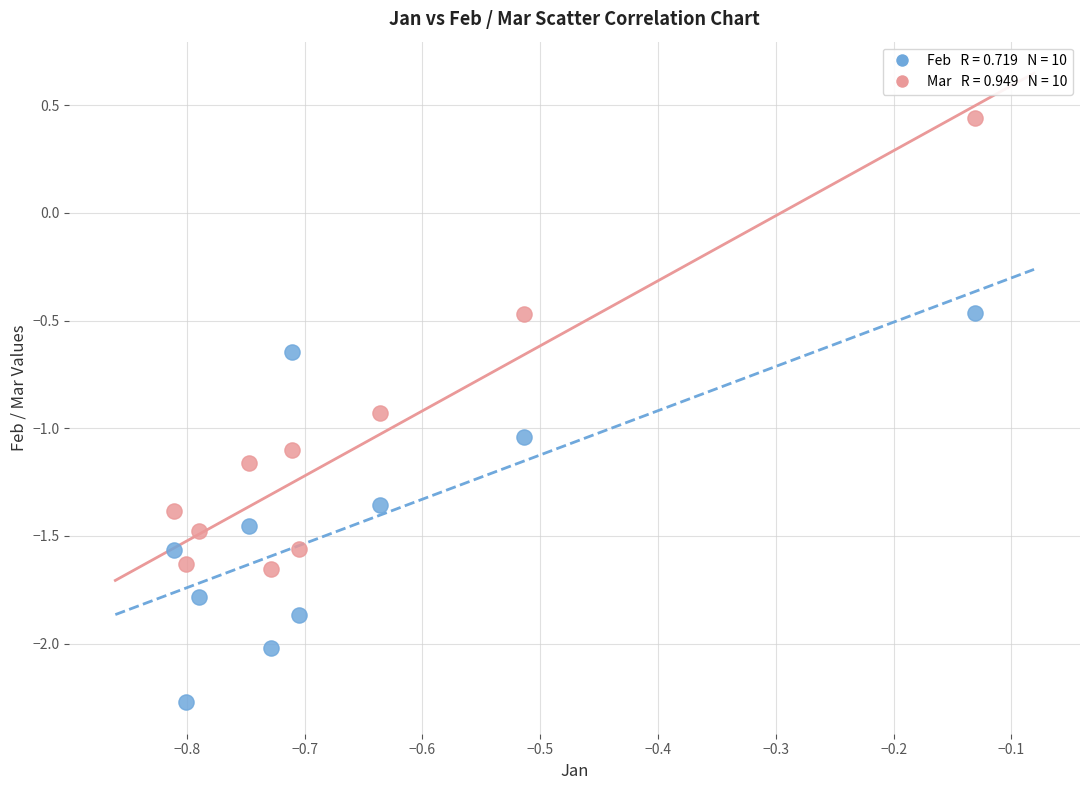

Across all data points, what is the range of X values (max minus min)?

0.7